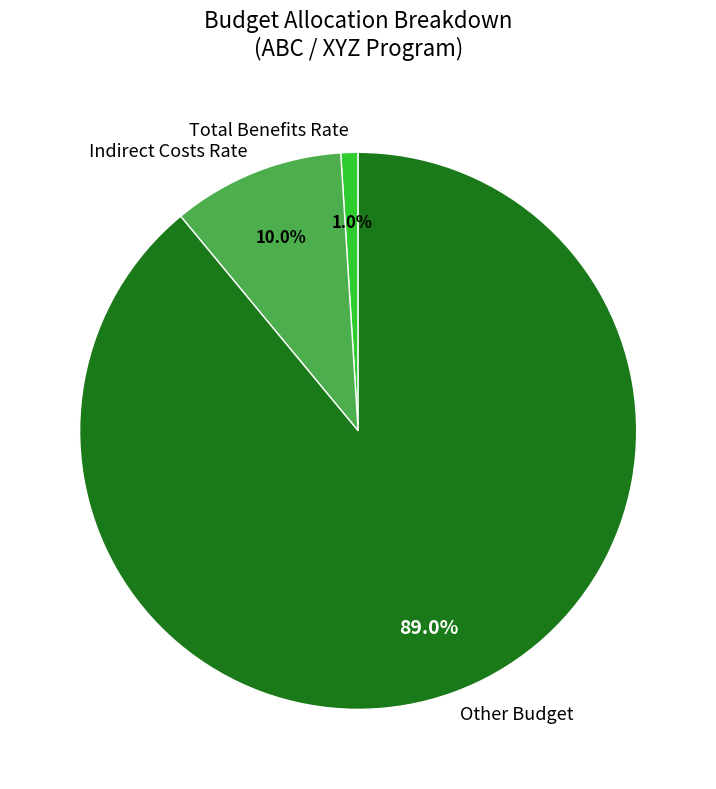

To the nearest percent, what is the average slice percentage?

33%